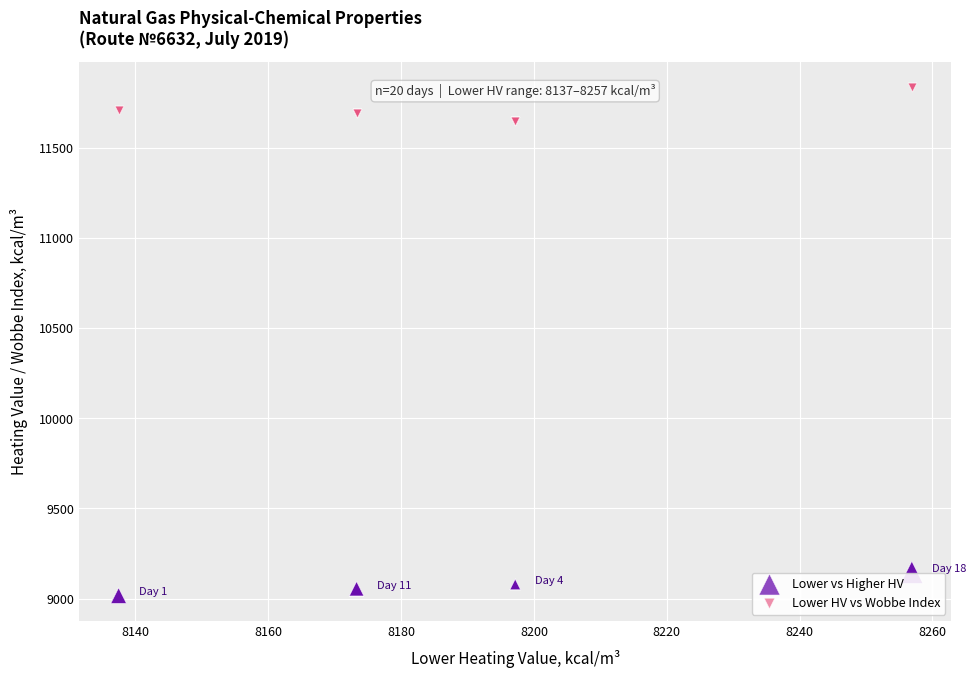

Which series contains the highest Y value?

Lower HV vs Wobbe Index